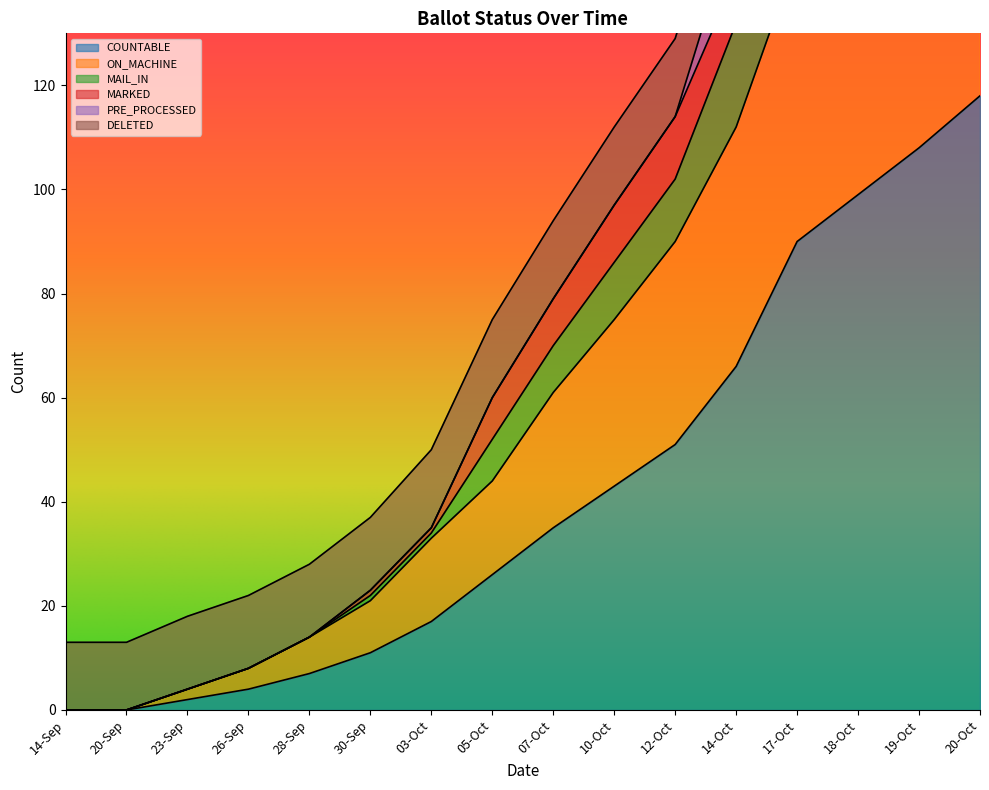

The value of COUNTABLE at 20-Sep is 63. True or false?

False